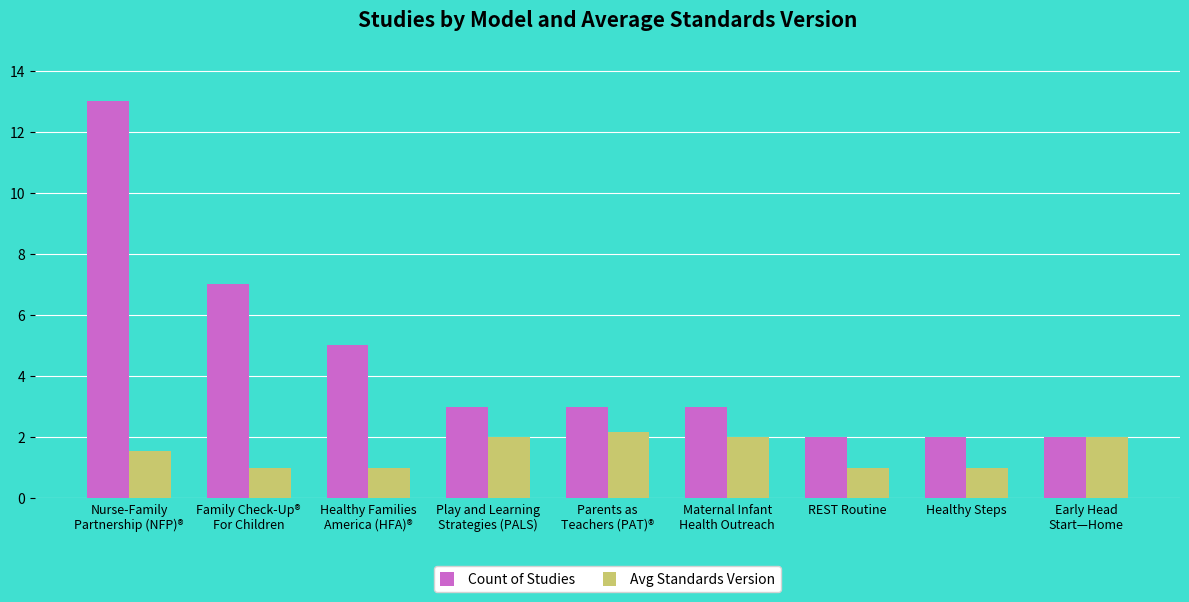

How many bars are there in total?

18